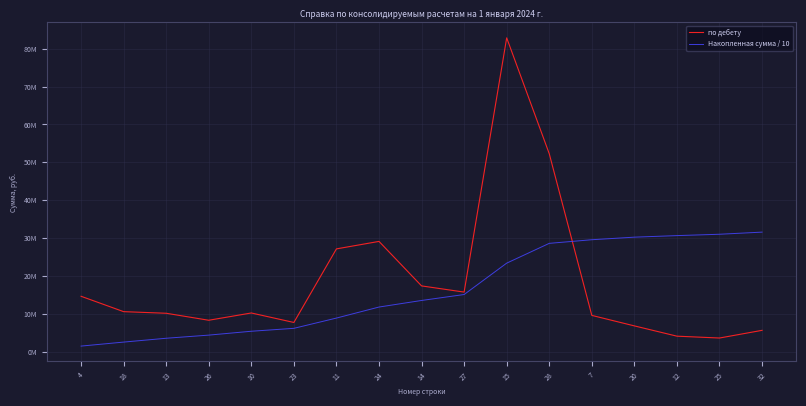

What position from the right is 25?

2